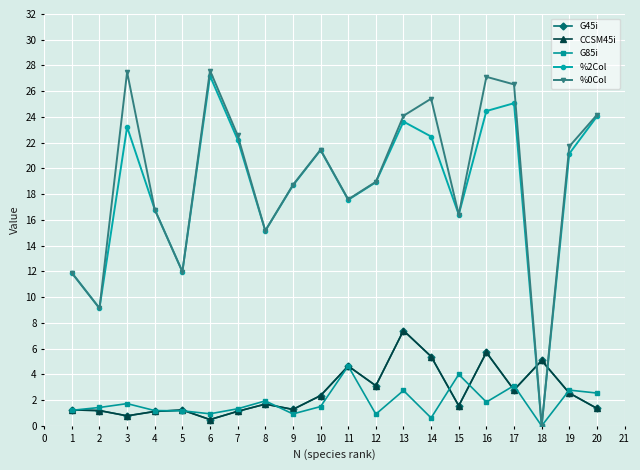

True or false: G45i has a value of 0.7 at 12.

False